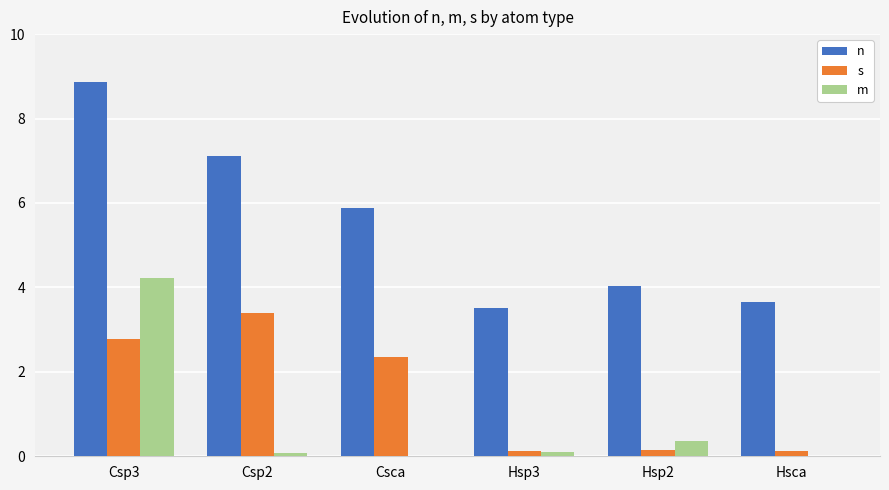

What is the sum of all s values?

9.0